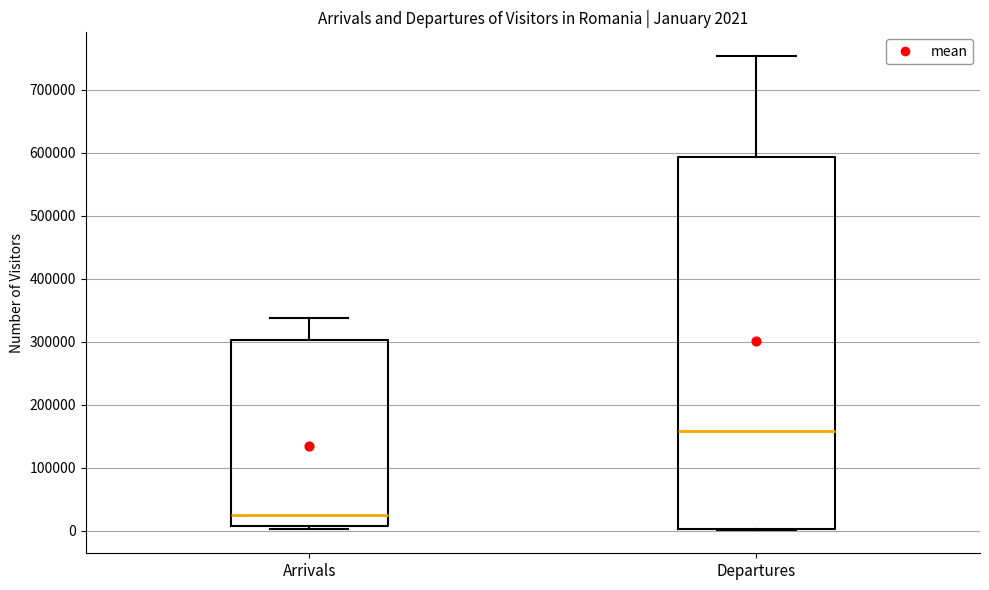

Which box is the tallest, from its lower edge to its upper edge?

Departures